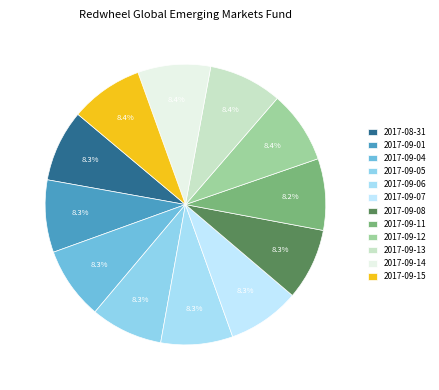

To the nearest percent, what portion does 2017-09-04 represent?

8%